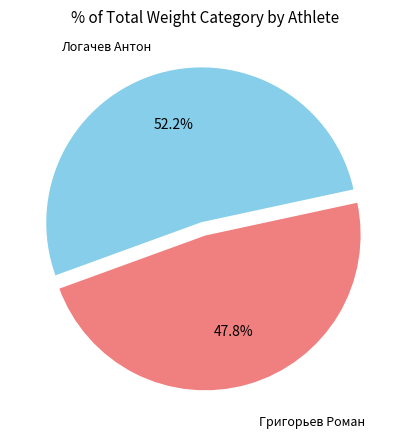

Is there any slice that represents more than half of the pie?

Yes